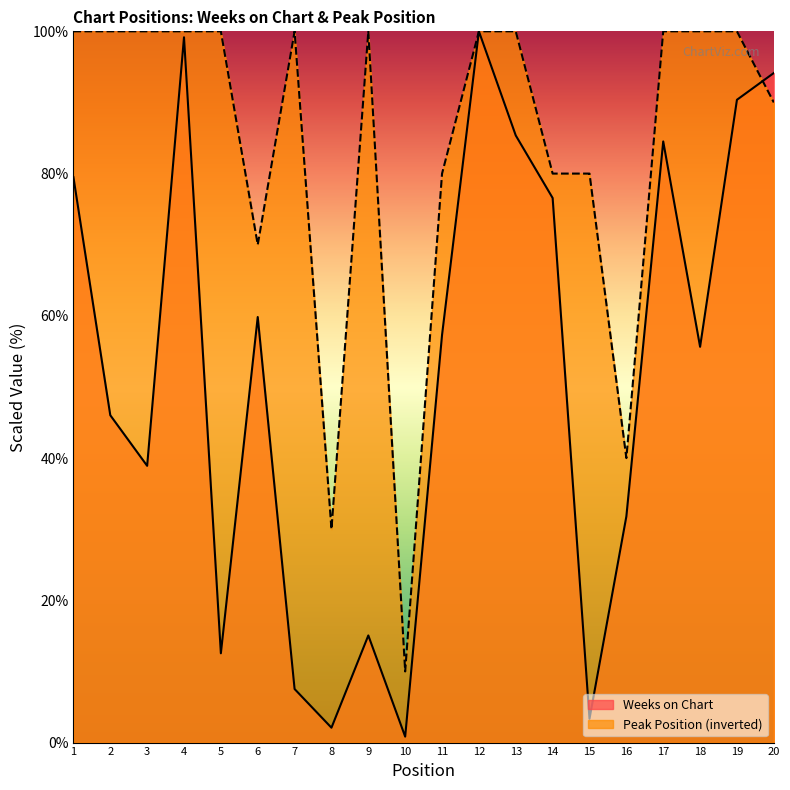

Rank the categories by Peak Position value from lowest to highest.

10, 8, 16, 6, 11, 14, 15, 20, 1, 2, 3, 4, 5, 7, 9, 12, 13, 17, 18, 19